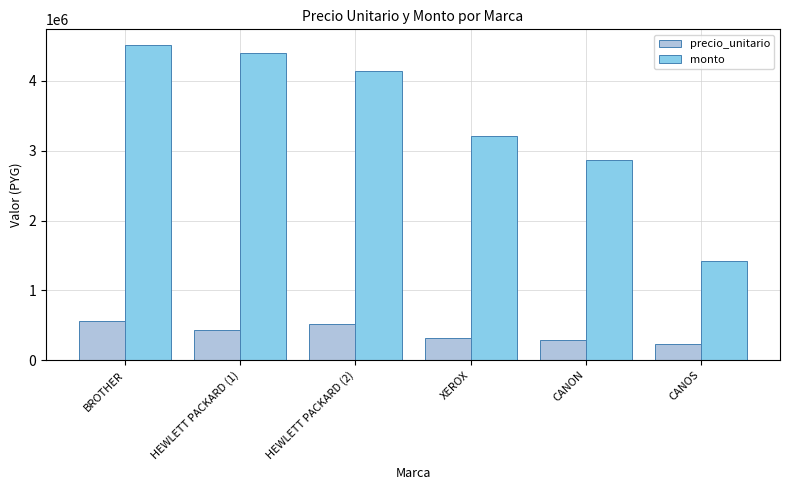

Reading left to right, what are all the values shown in this chart?

precio_unitario: BROTHER=563970	HEWLETT PACKARD (1)=439500	HEWLETT PACKARD (2)=517440	XEROX=320980	CANON=286000	CANOS=236500
monto: BROTHER=4511760	HEWLETT PACKARD (1)=4395000	HEWLETT PACKARD (2)=4139520	XEROX=3209800	CANON=2860000	CANOS=1419000